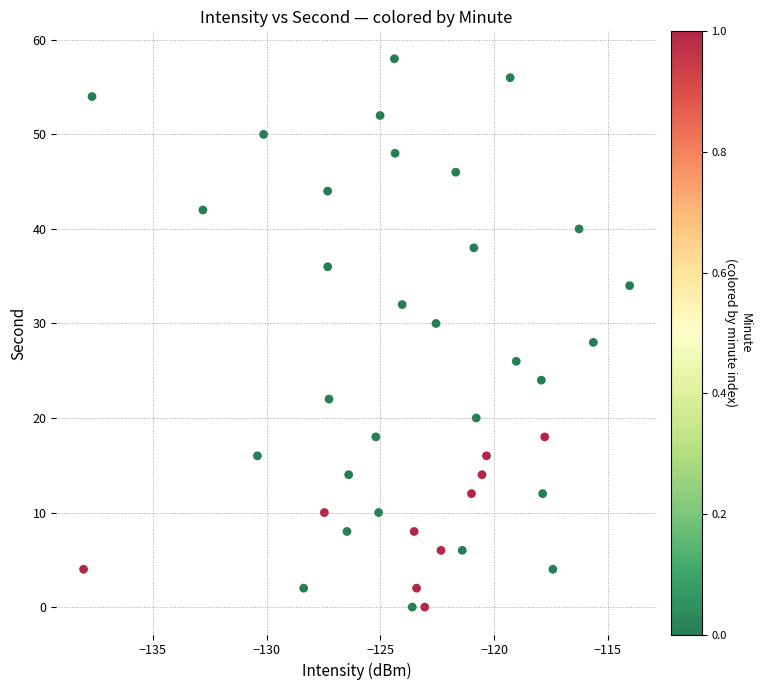

What is the range of Y values (max minus min)?

58